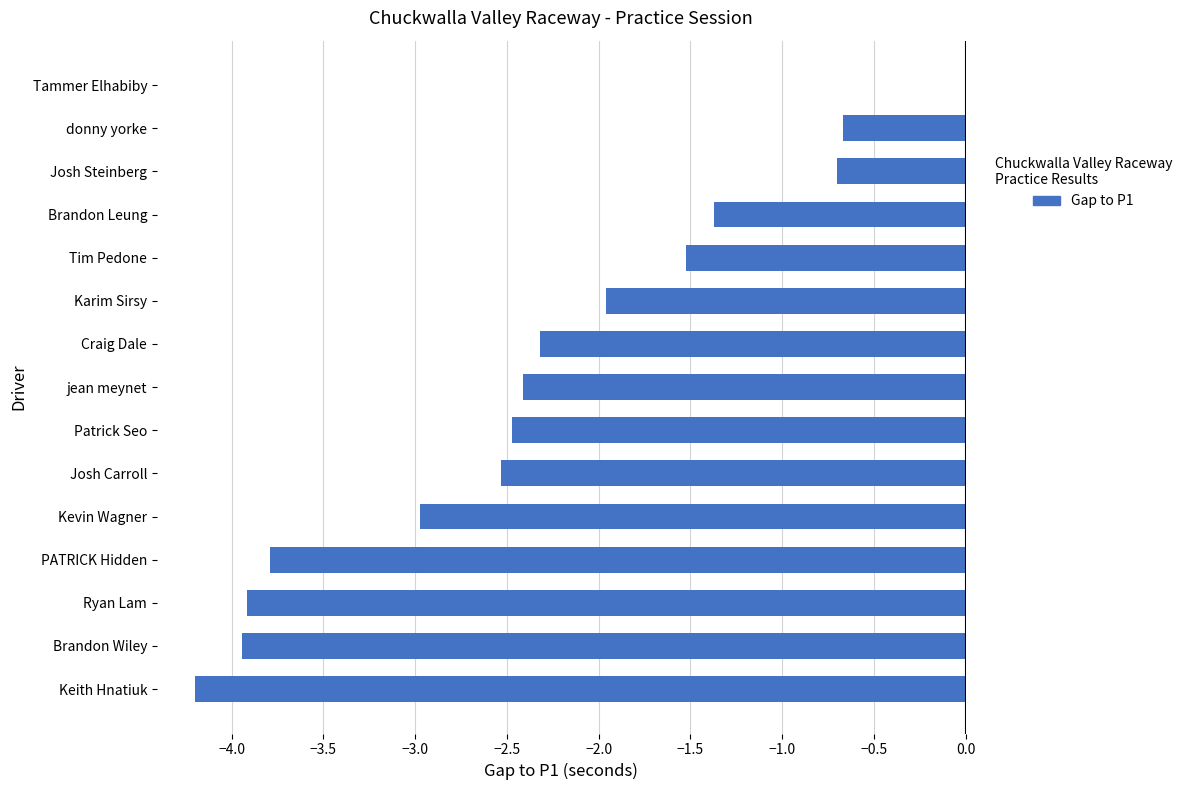

What is the sum of the values at Tammer Elhabiby and jean meynet?

-2.4